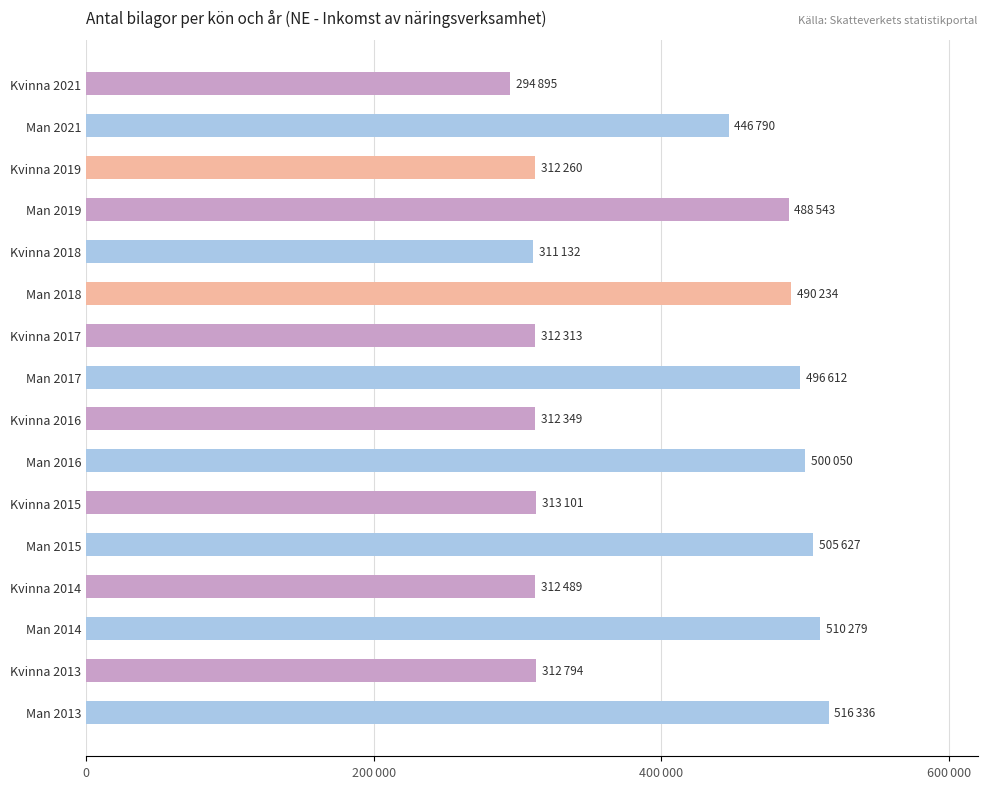

Does the chart contain any negative values?

No